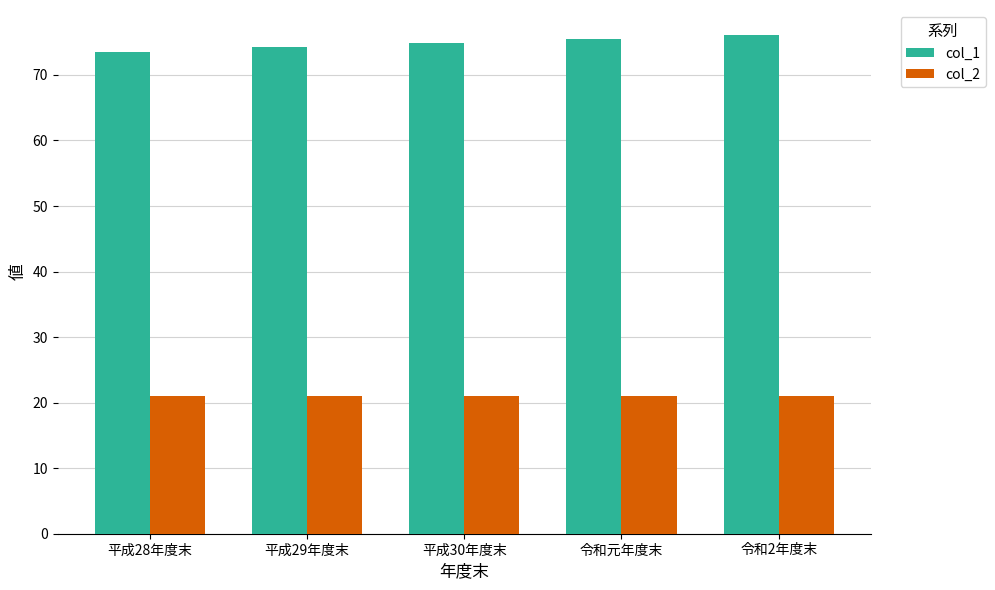

Reading right to left, extract all data points from this chart.

col_1: 令和2年度末=76.1	令和元年度末=75.5	平成30年度末=74.8	平成29年度末=74.2	平成28年度末=73.5
col_2: 令和2年度末=21.0	令和元年度末=21.0	平成30年度末=21.0	平成29年度末=21.0	平成28年度末=21.0